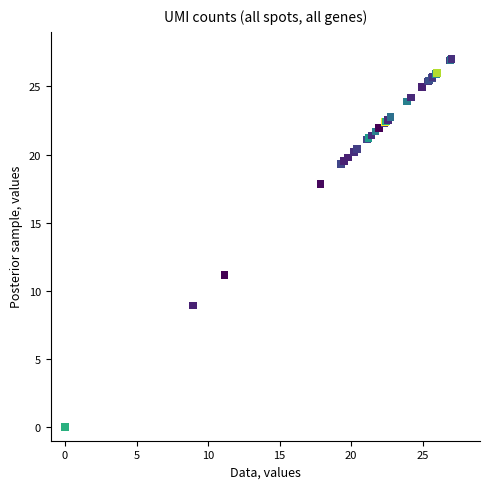

What Y value in the scatter plot is closest to 13?

11.2